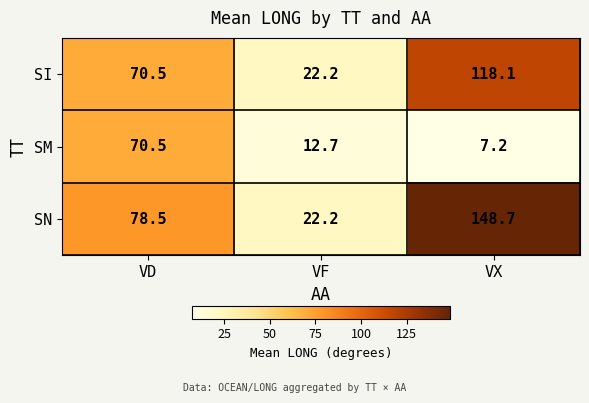

Between VF and VX, which series saw the biggest shift?

SN